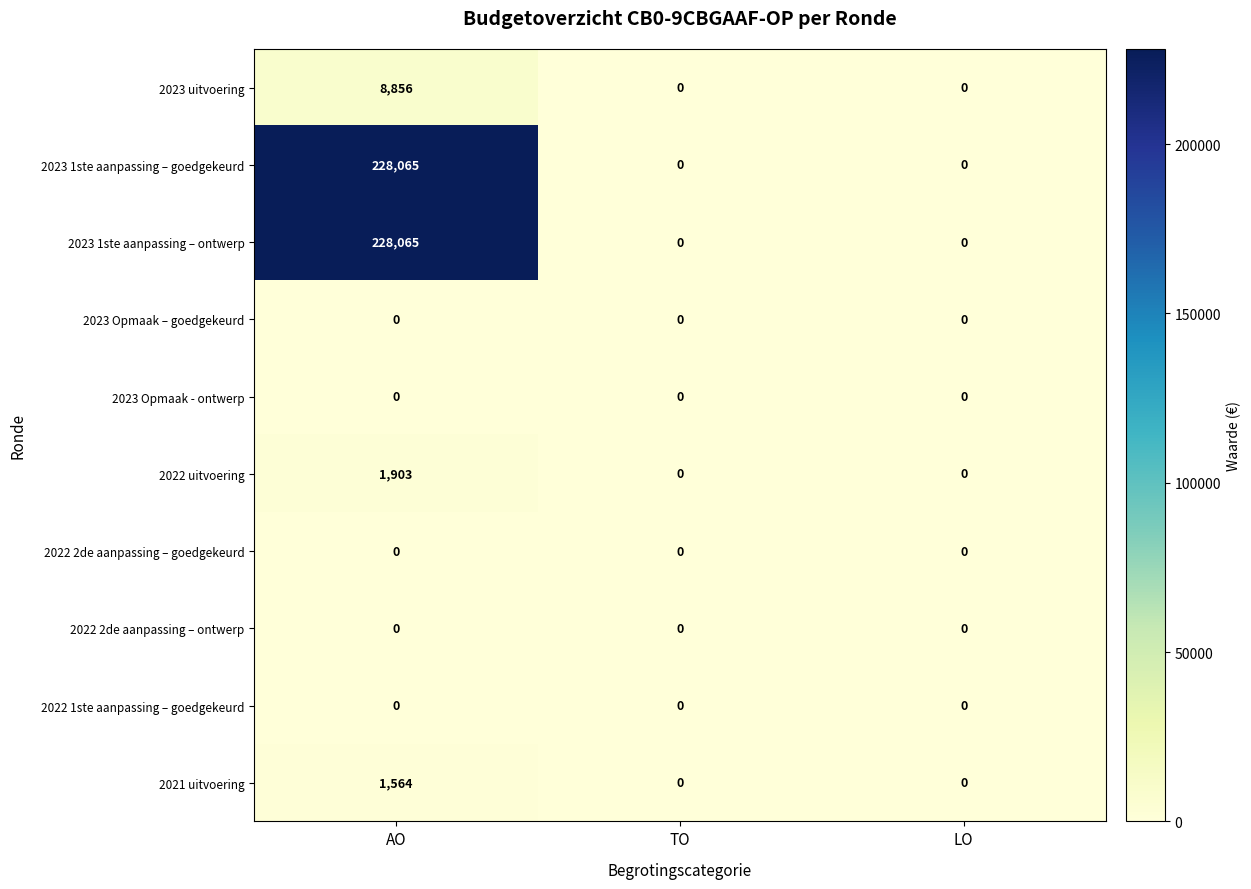

Is it true that 2022 2de aanpassing – goedgekeurd equals 0 at TO?

True